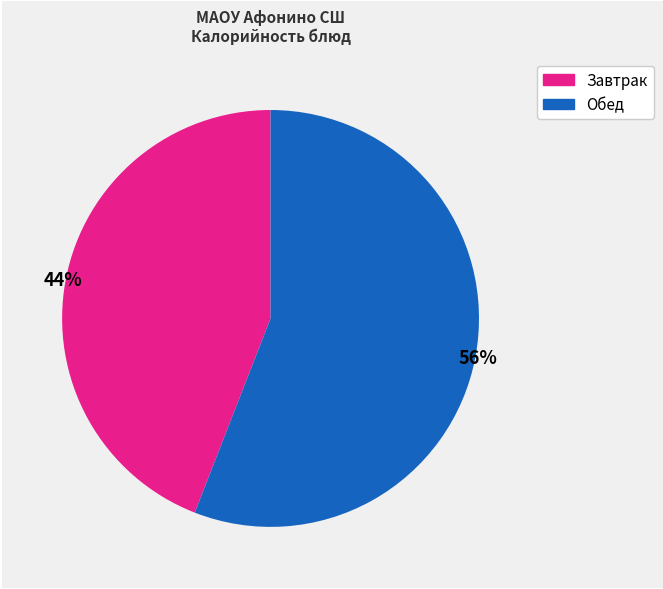

To the nearest percent, what is the average slice percentage?

50%